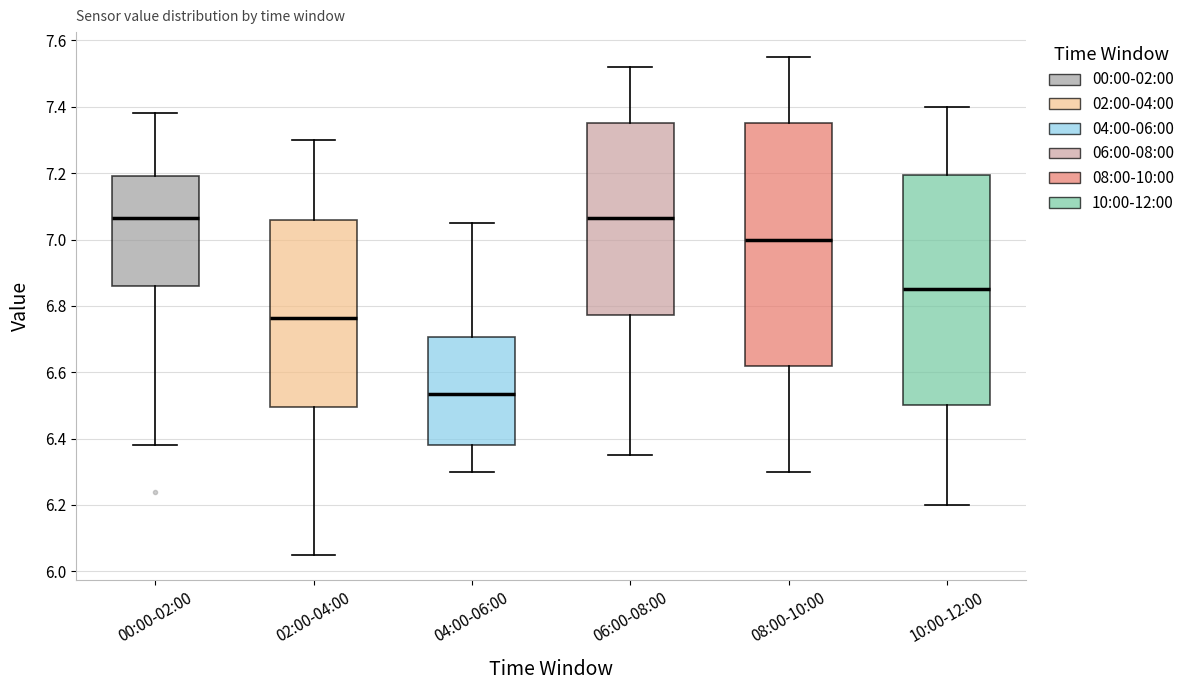

Comparing the boxes themselves (not the whiskers), which one is the tallest?

08:00-10:00